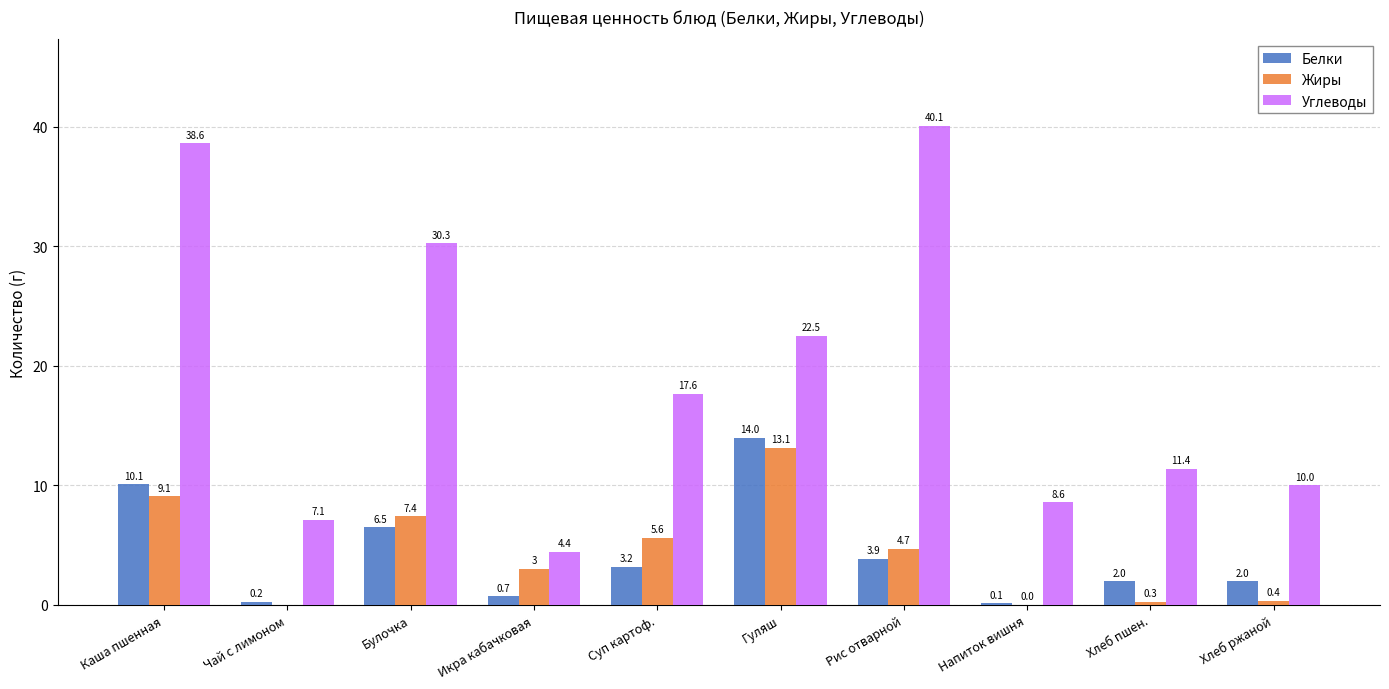

Which series changed the most between Каша пшенная and Хлеб ржаной?

Углеводы